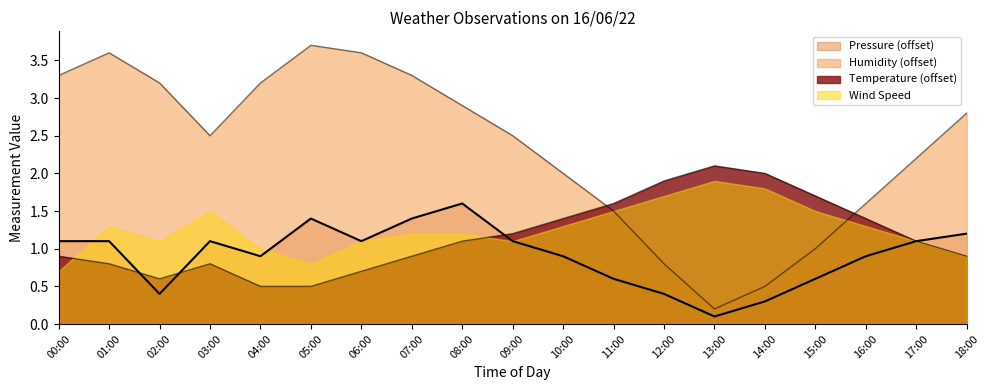

The value of Humidity (%) at 04:00 is 5.7. True or false?

False